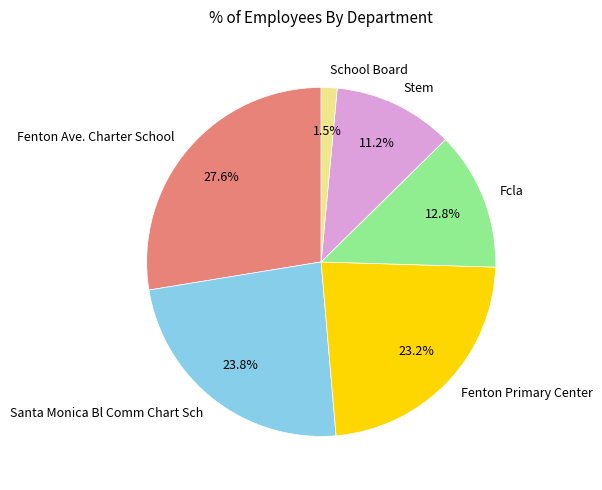

To the nearest percent, what is the difference between the largest and smallest slice percentages?

26%